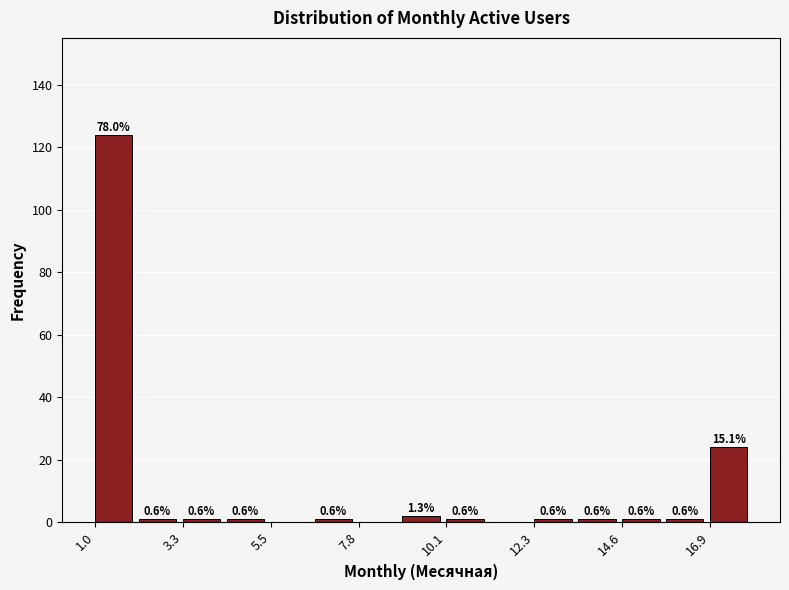

Around what value on the x-axis is the tallest bar? Give the approximate position of its centre, as read against the axis.

1.5